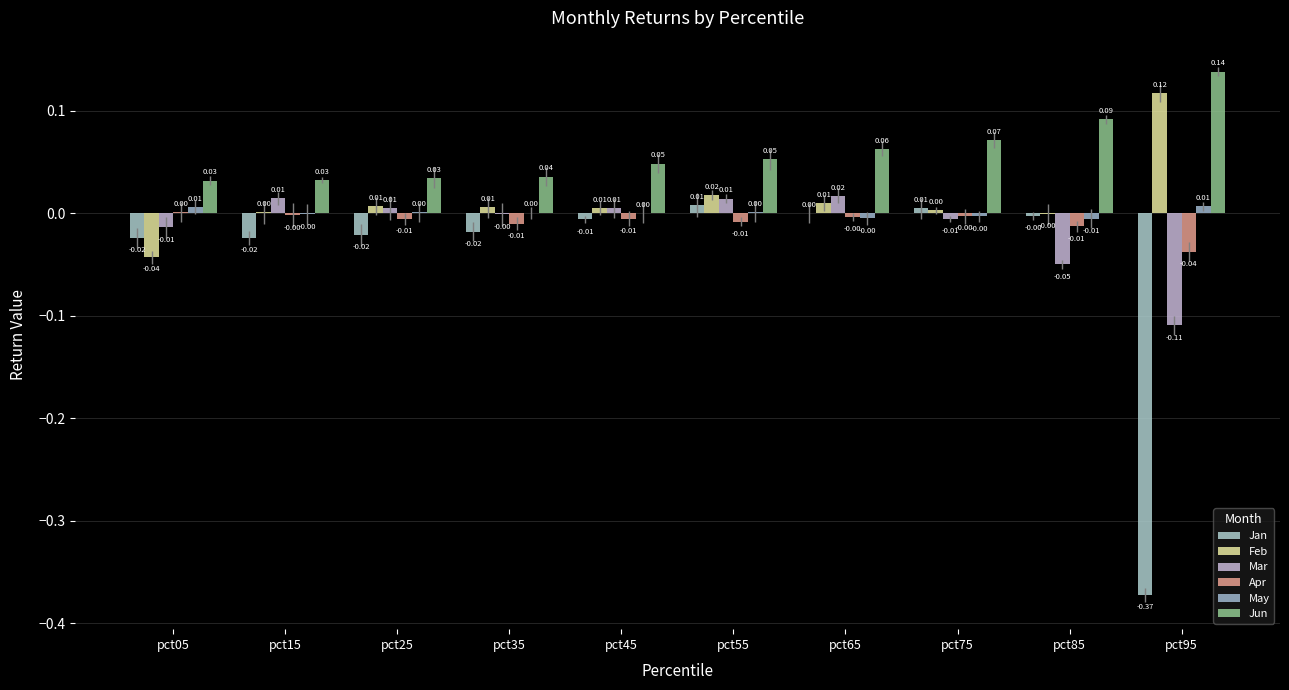

Between pct15 and pct55, which series saw the biggest shift?

Jan